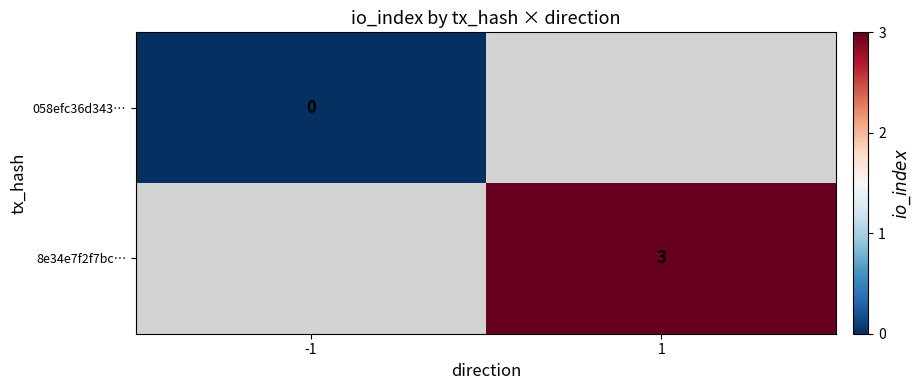

True or false: 8e34e7f2f7bc… has a value of 2 at 1.

False